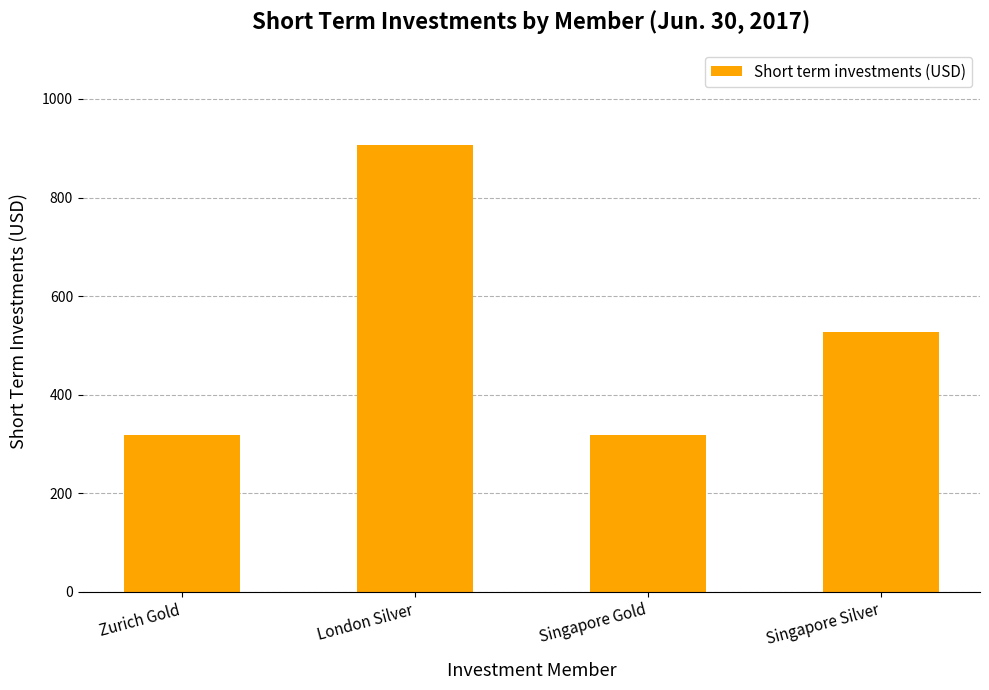

How many bars are there in total?

4